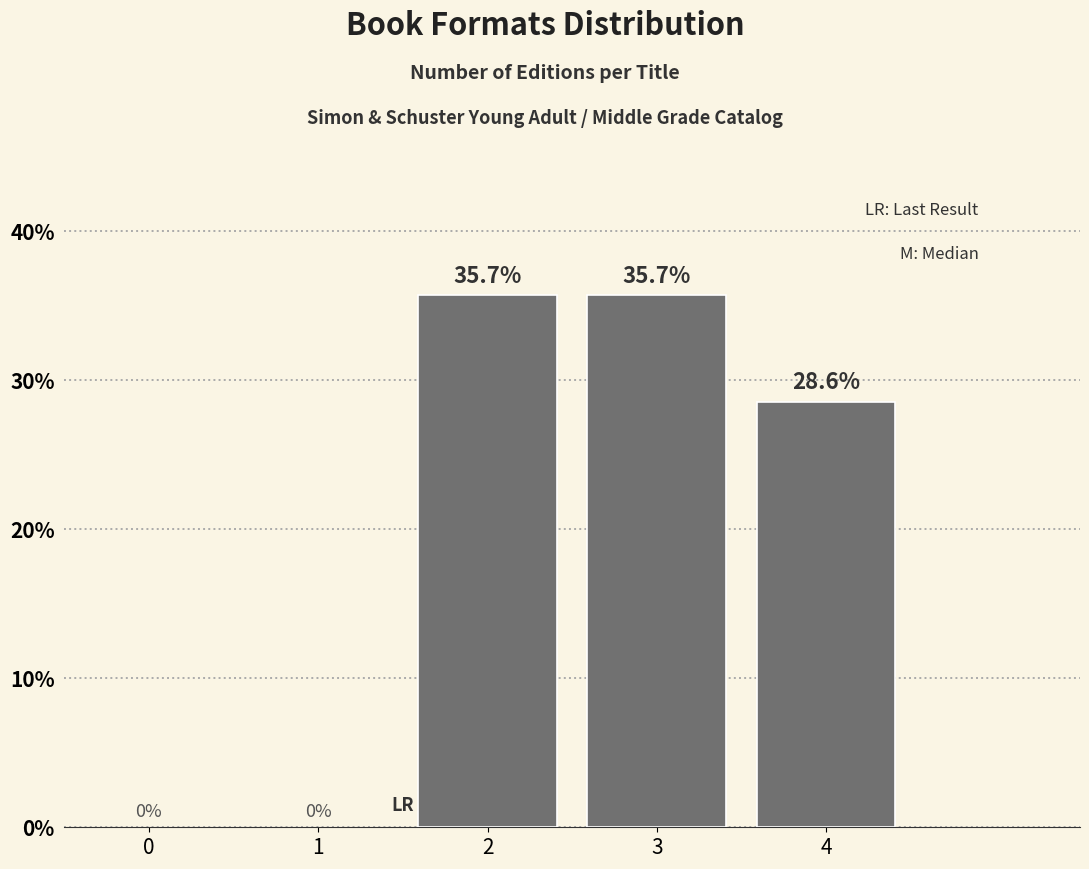

Reading left to right, extract all data points from this chart.

35.7	35.7	28.6